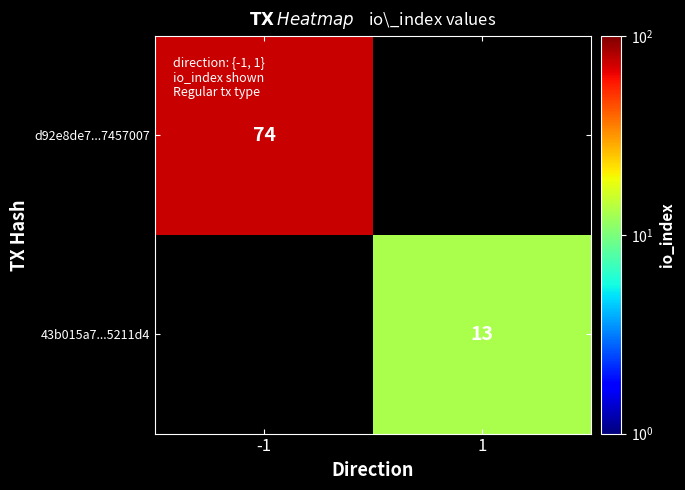

The value of d92e8de7...7457007 at -1 is 107. True or false?

False